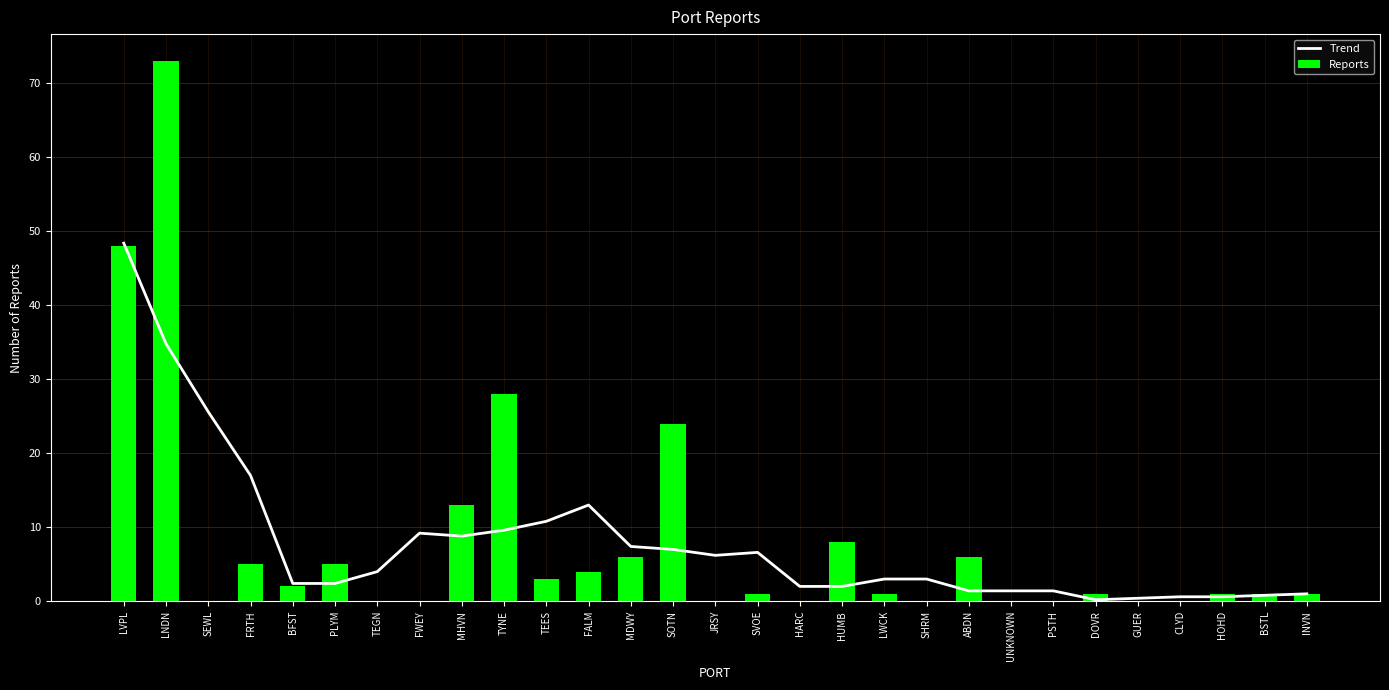

At which category is the sum across all series the highest?

LNDN